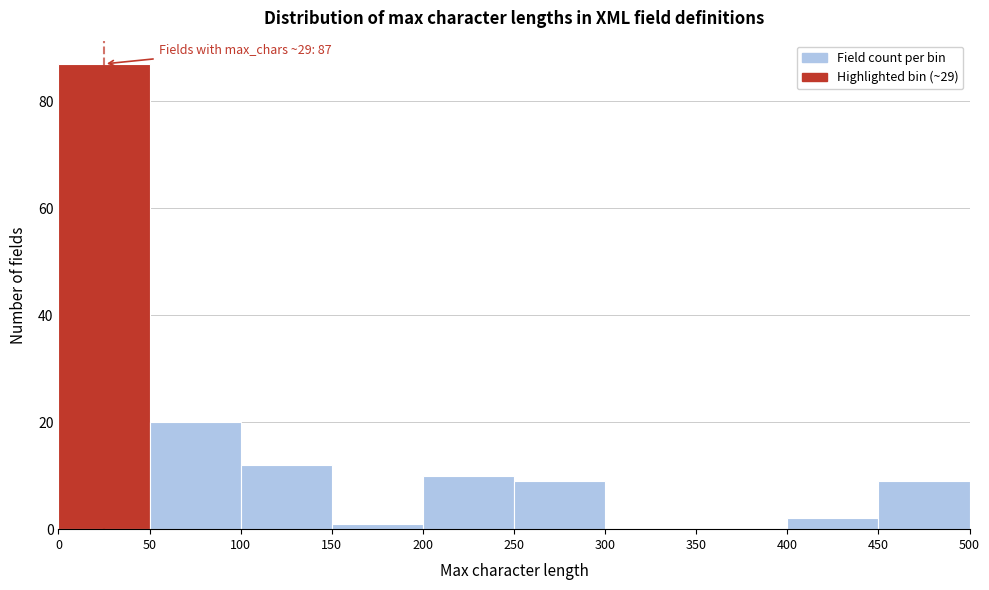

Over which range of the x-axis is the bar tallest?

0 to 50